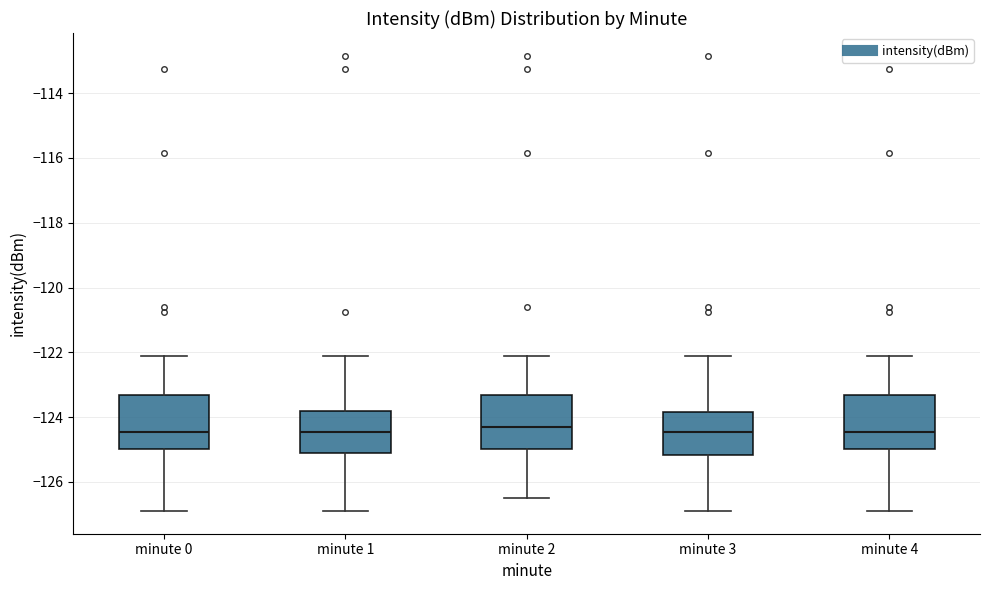

Reading left to right, read every box against the y-axis: the position of its median line, the range the box covers, and the ends of its whiskers. The values are not printed on the chart, so give them approximately, as read against the axis.

minute 0: median -124.4, box -125.0 to -123.4, whiskers -126.8 to -122.2
minute 1: median -124.4, box -125.2 to -123.8, whiskers -126.8 to -122.2
minute 2: median -124.4, box -125.0 to -123.4, whiskers -126.6 to -122.2
minute 3: median -124.4, box -125.2 to -123.8, whiskers -126.8 to -122.2
minute 4: median -124.4, box -125.0 to -123.4, whiskers -126.8 to -122.2